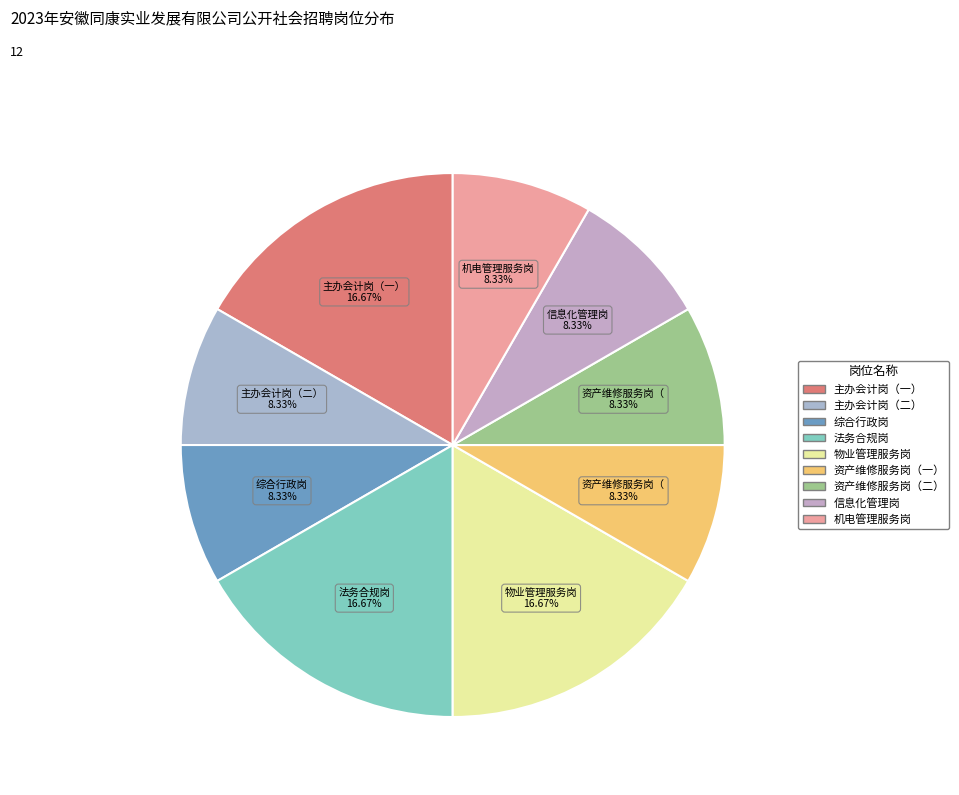

What is the change in value from 主办会计岗（一） to 信息化管理岗?

-1